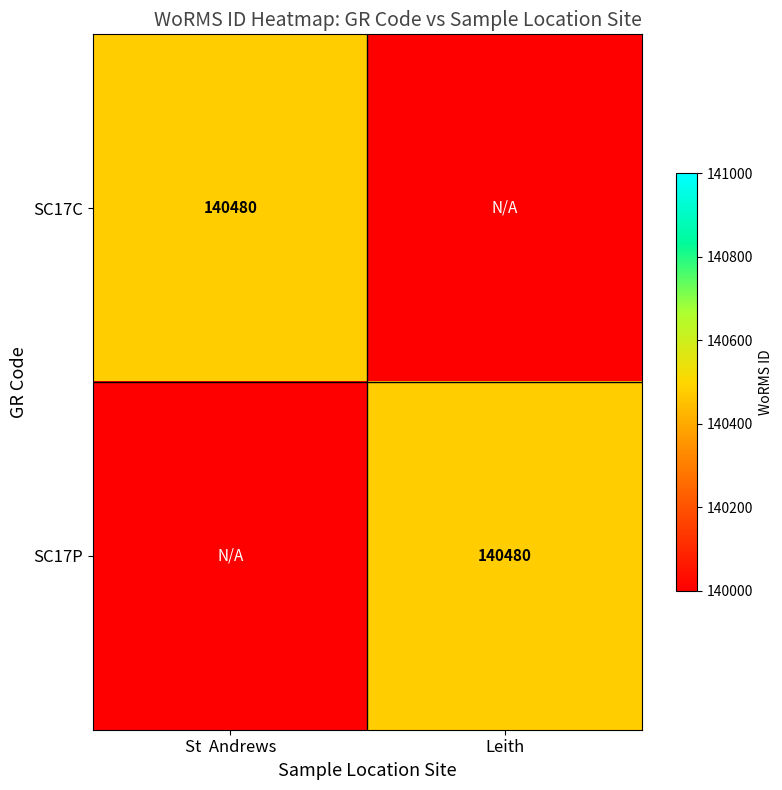

The SC17C series shows 36455 at St  Andrews. True or false?

False